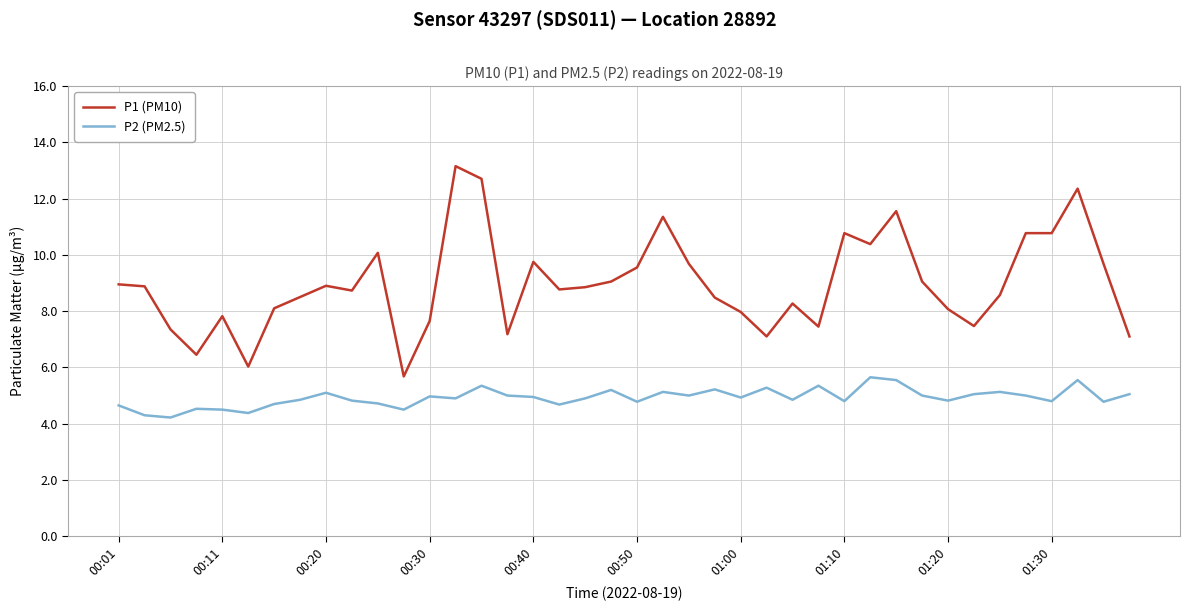

How many lines are shown in the chart?

2